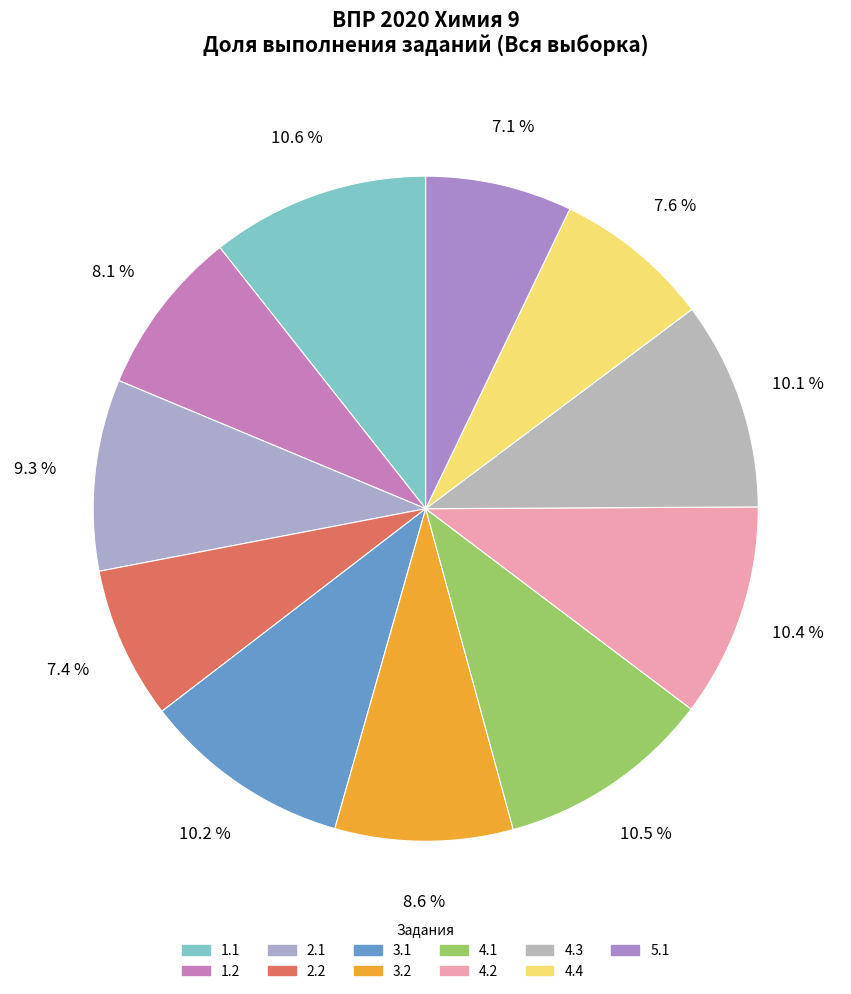

True or false: 4.2 accounts for 5% of the total.

False